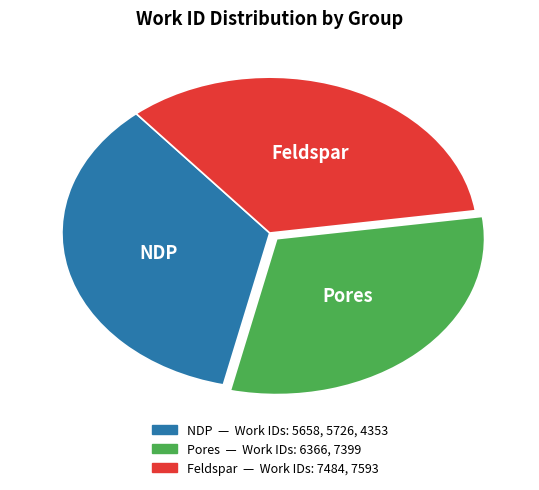

Is there a majority slice in this chart?

No